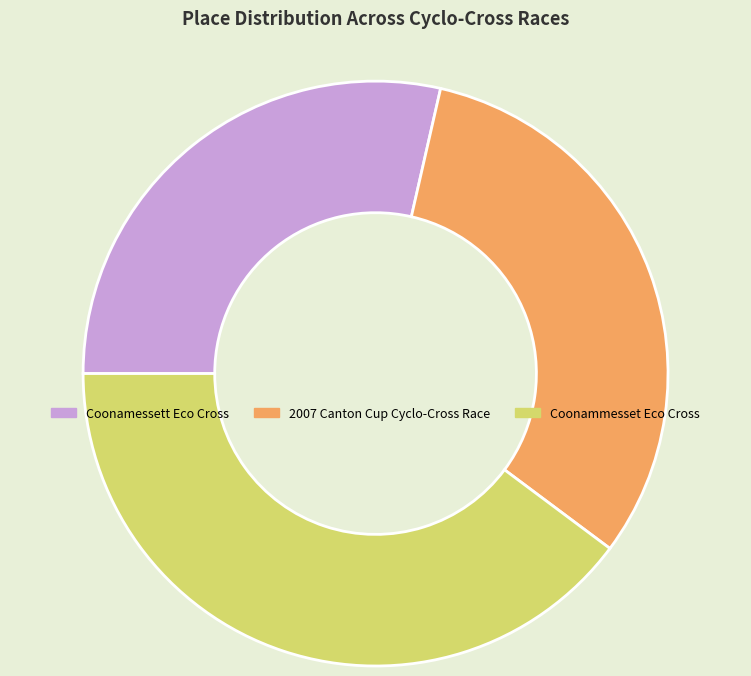

Do Coonammesset Eco Cross and 2007 Canton Cup Cyclo-Cross Race together represent more than half of the pie?

Yes